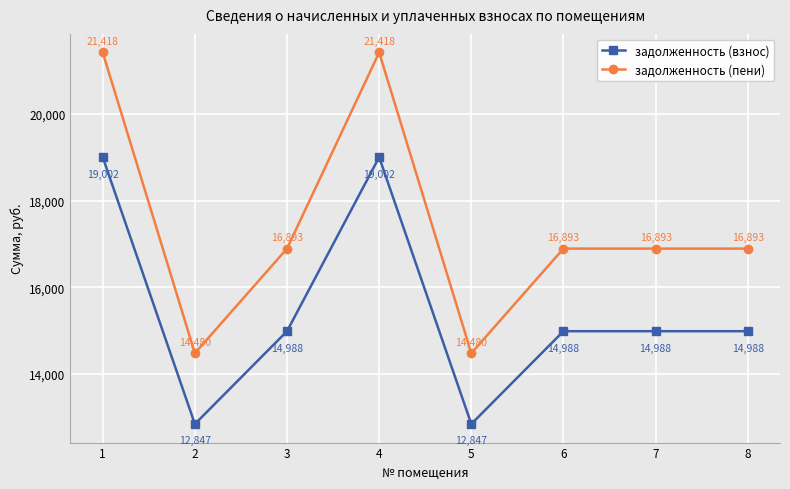

What are all the series names shown in the legend?

задолженность (взнос), задолженность (пени)